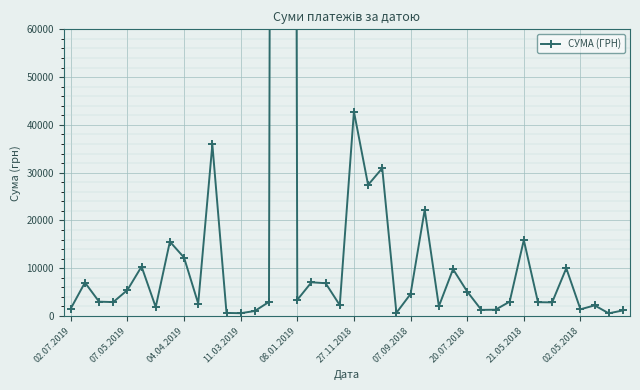

How many data points are less than 2999?

20